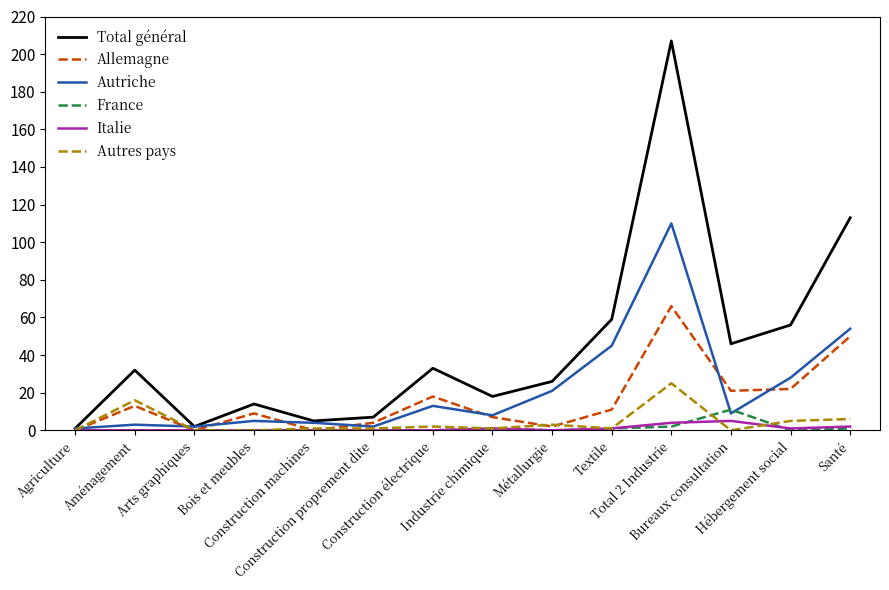

What is the greatest value displayed?

207